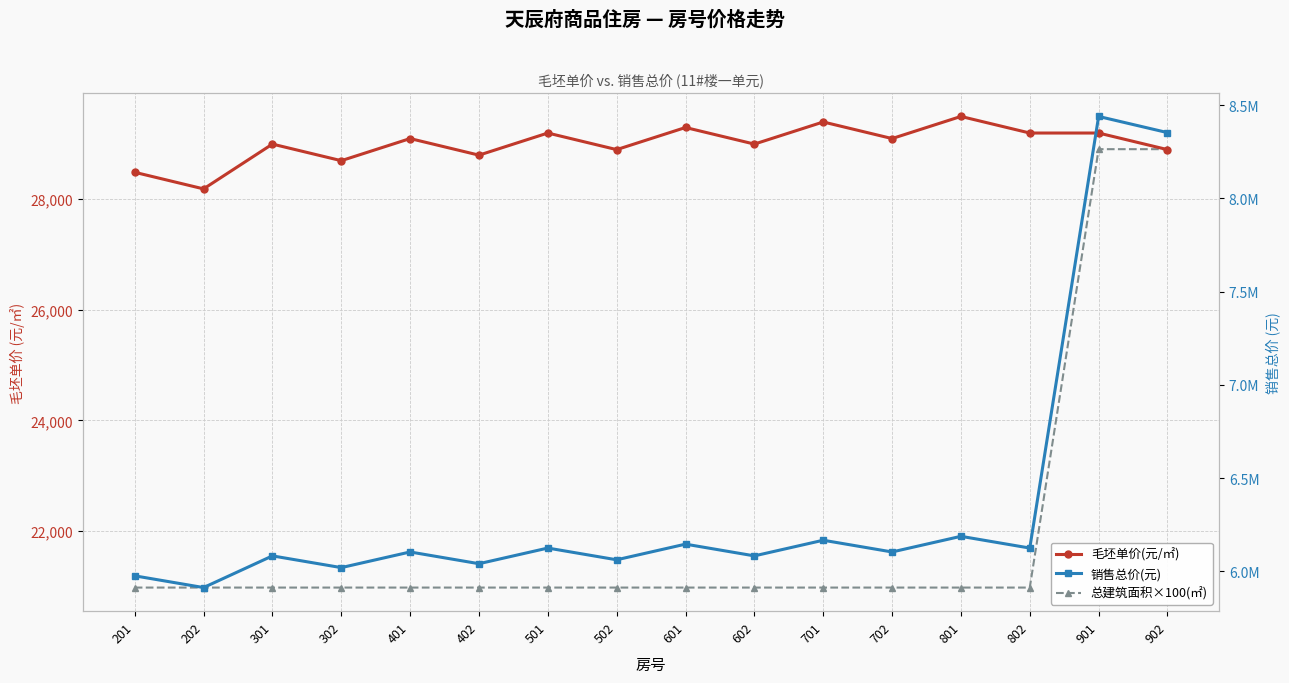

List the series in order of their peak value, highest first.

销售总价(元), 毛坯单价(元/㎡), 总建筑面积×100(㎡)